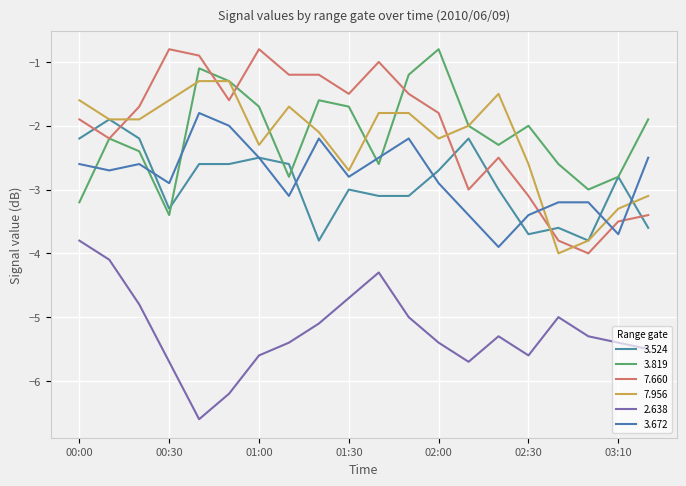

How many lines are shown in the chart?

6